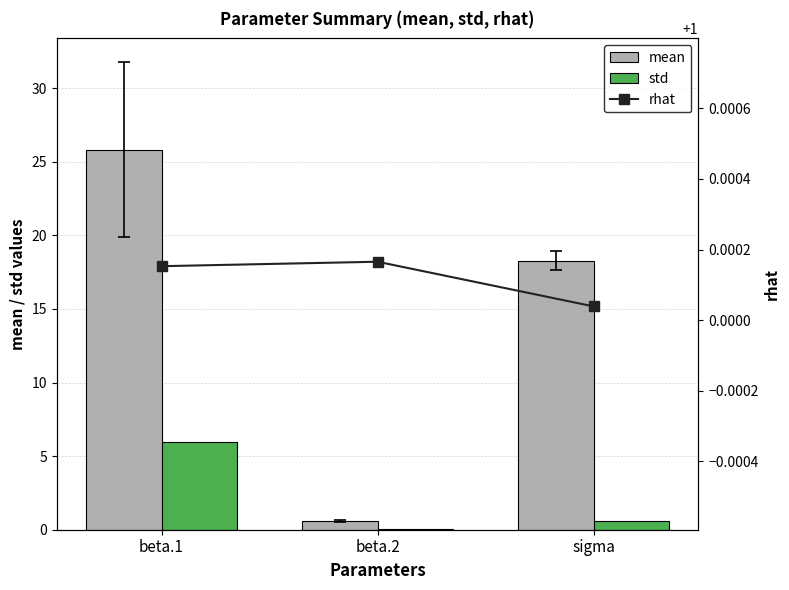

Rank the series by their maximum value, from highest to lowest.

mean, std, rhat